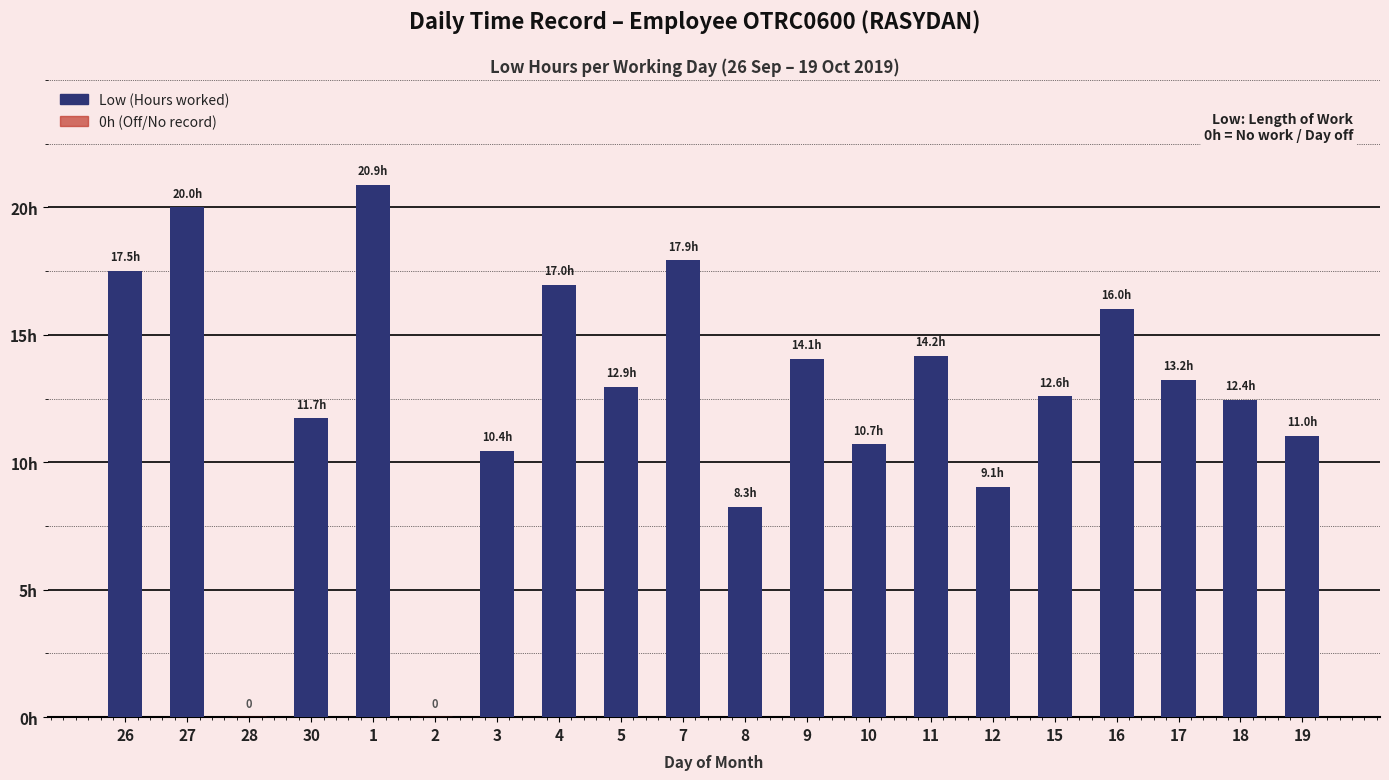

What is the value of the 19th bar from the left?

12.4